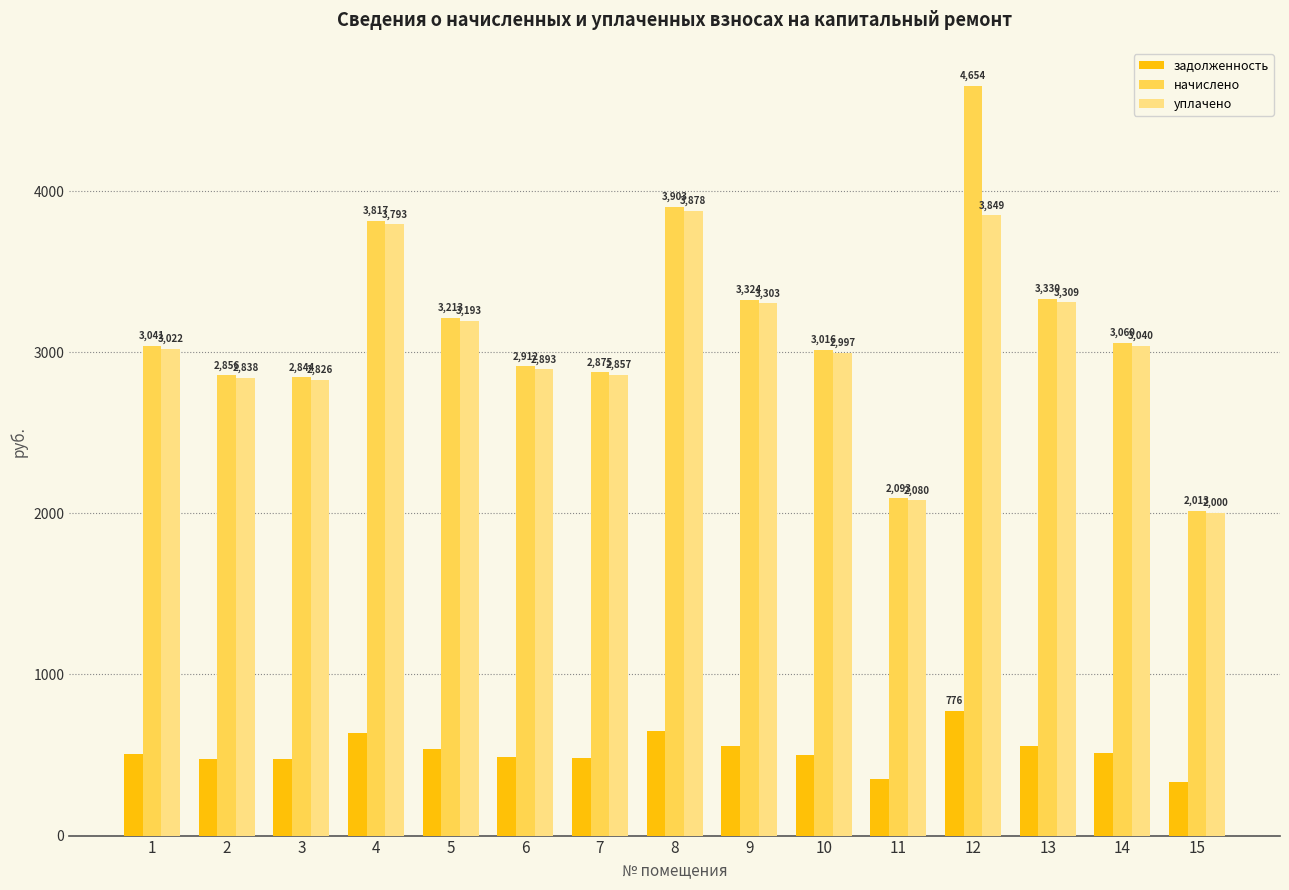

Does the chart contain any negative values?

No